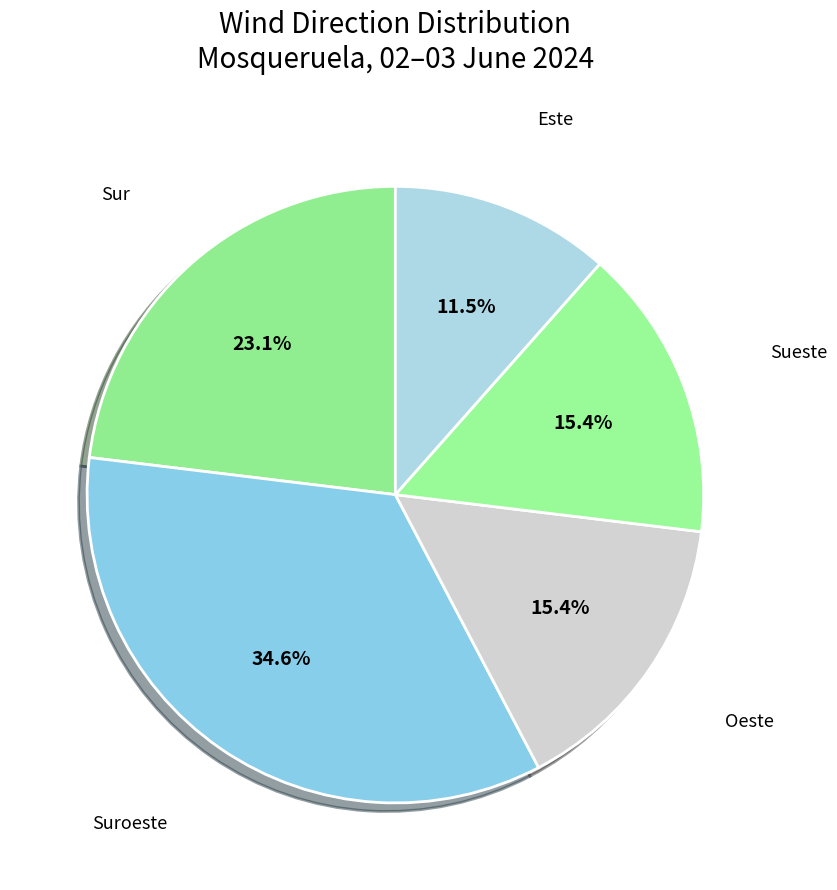

How many segments does this pie chart have?

5